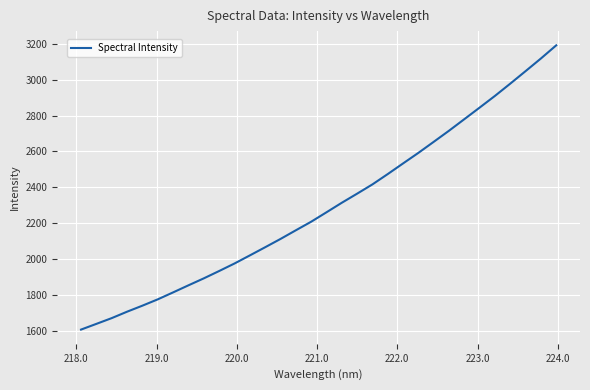

What is the difference between the maximum and minimum values?

1587.0